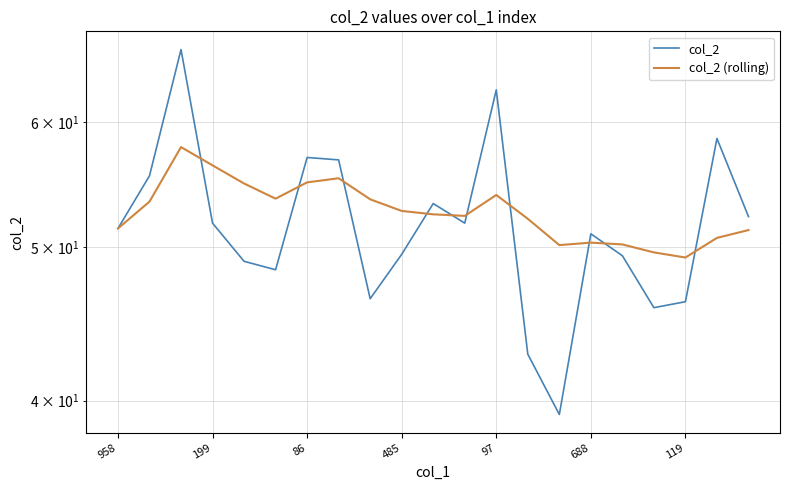

Reading left to right, what are all the values shown in this chart?

col_2: 51.4	55.5	66.7	51.8	49.0	48.4	57.0	56.8	46.4	49.5	53.3	51.8	62.9	42.8	39.2	51.0	49.4	45.8	46.2	58.6	52.3
col_2 (rolling): 51.4	53.5	57.9	56.4	54.9	53.7	55.0	55.3	53.6	52.7	52.5	52.4	54.0	52.1	50.2	50.4	50.2	49.6	49.3	50.7	51.3